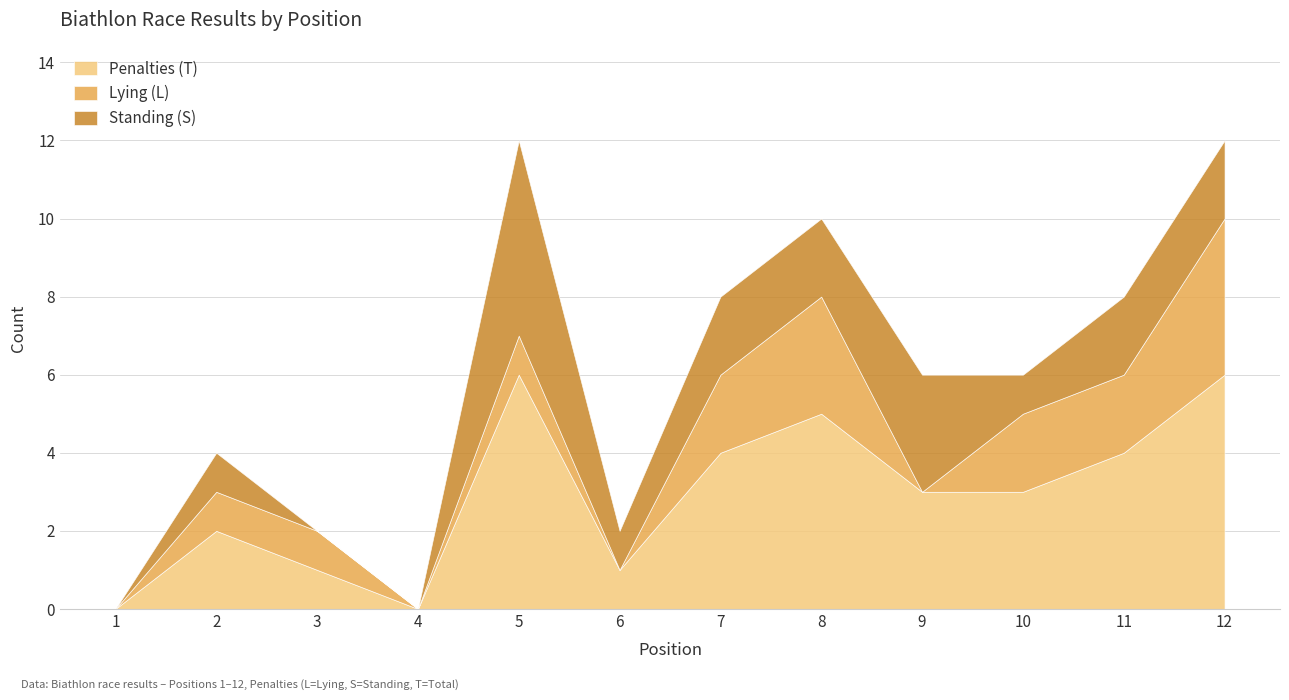

How many series are shown in this chart?

3